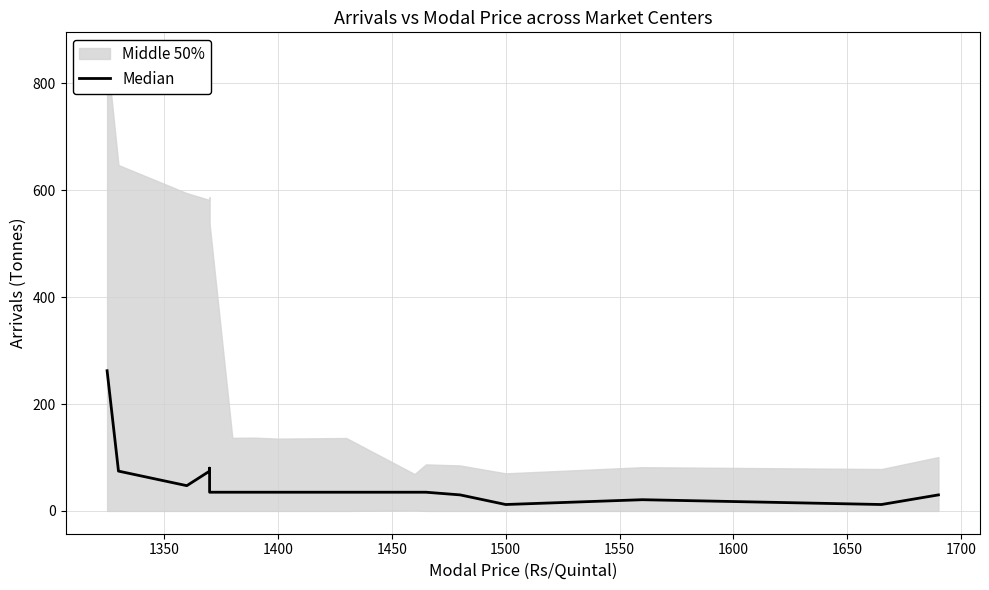

What is the smallest value displayed?

12.0